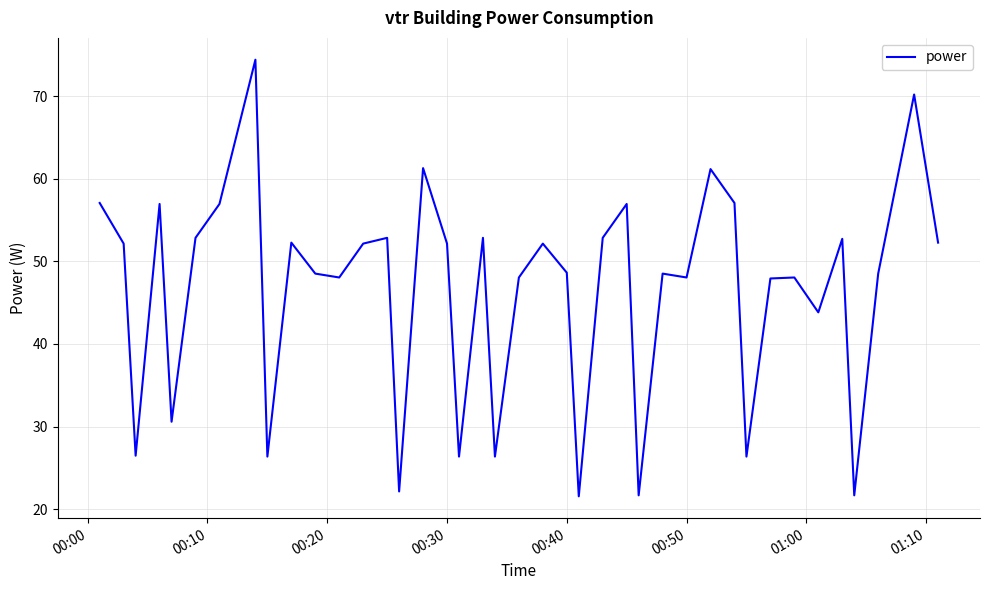

What is the minimum value shown in the chart?

21.6